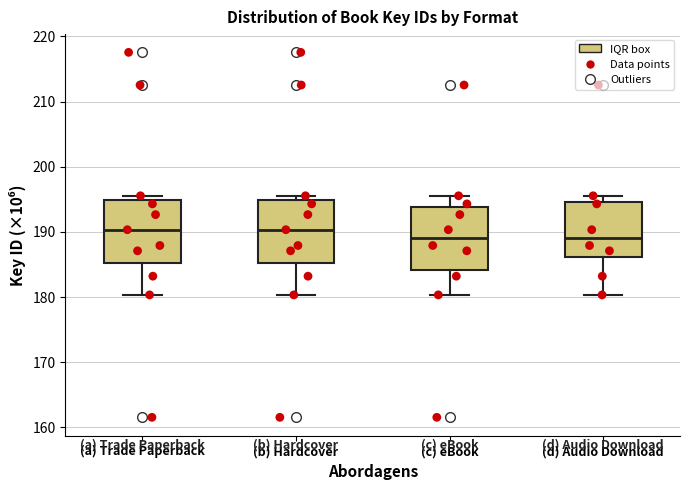

Where is the upper edge of the box for (d) Audio Download on the y-axis? The values are not printed on the chart, so give them approximately, as read against the axis.

195